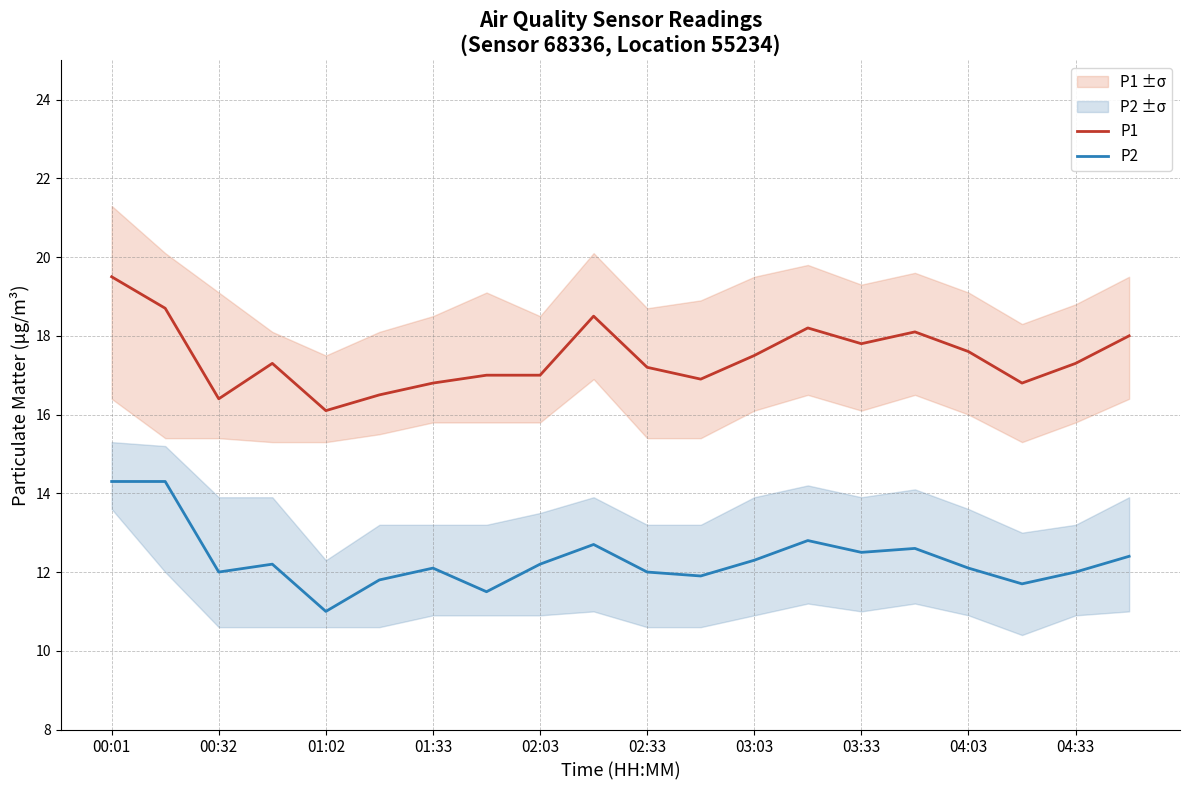

At which label does P1 reach its peak?

00:01